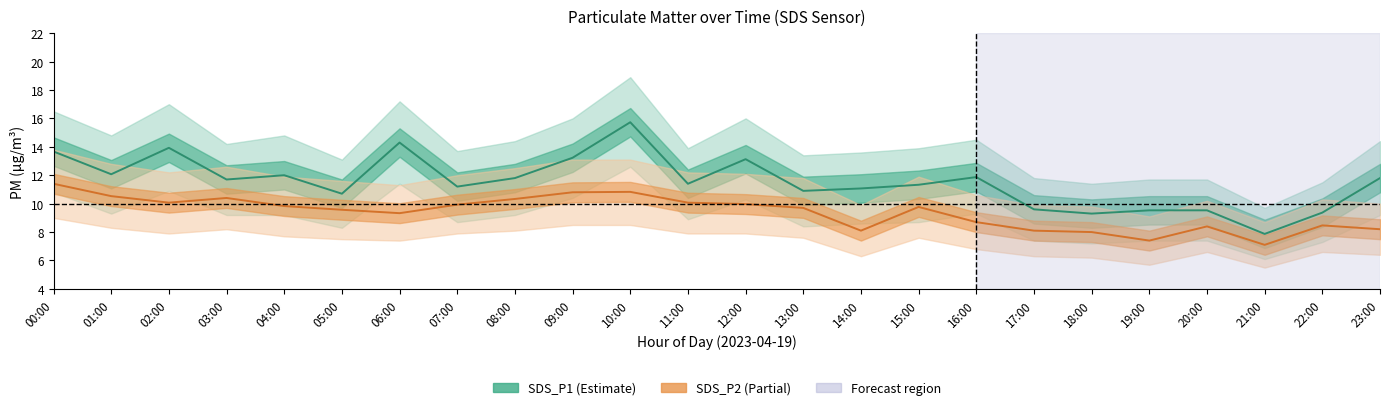

How many data points in SDS_P1 are less than 11?

8